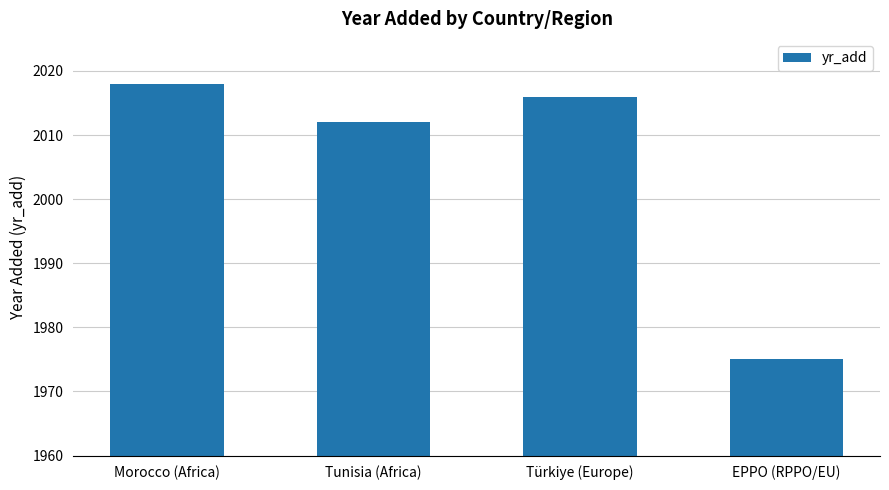

The value at Morocco (Africa) is 3109. True or false?

False